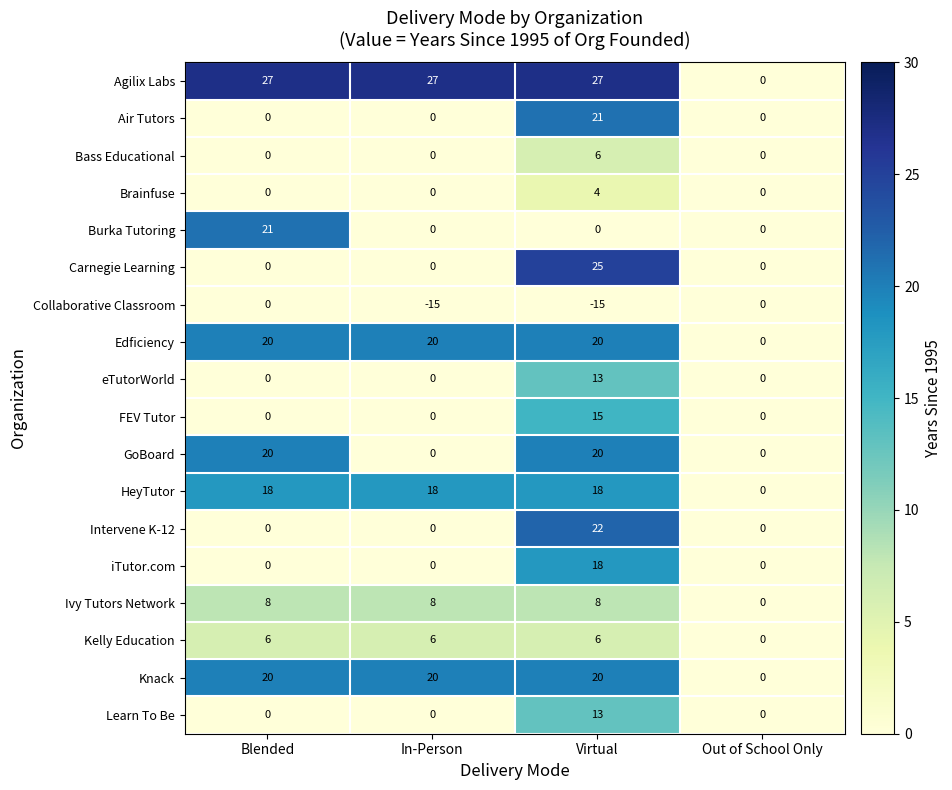

What is the minimum value shown in the chart?

-15